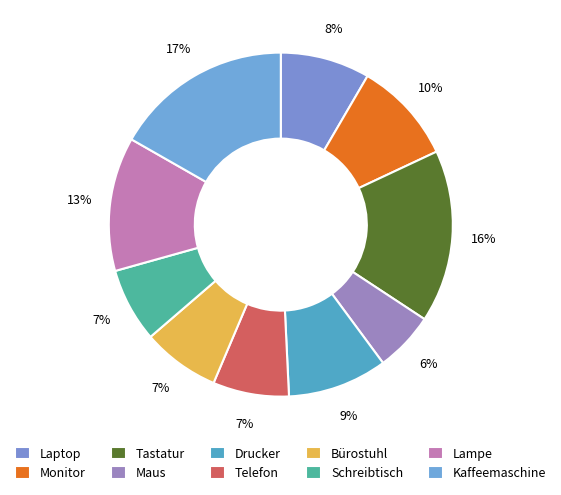

Do Kaffeemaschine and Drucker together represent more than half of the pie?

No